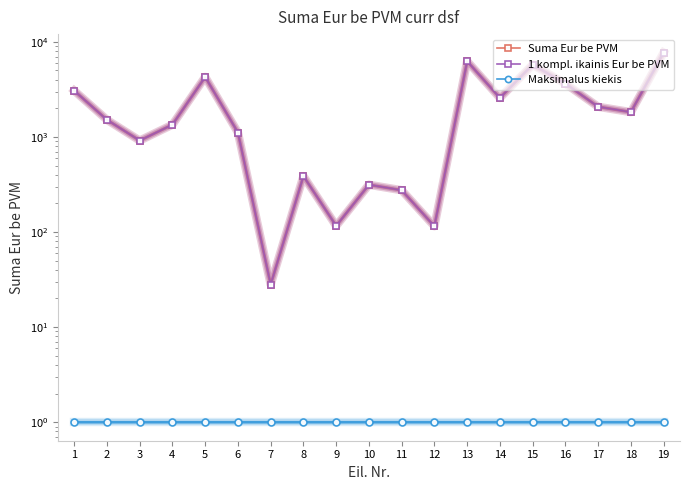

Which has a higher value, 13 or 2?

13